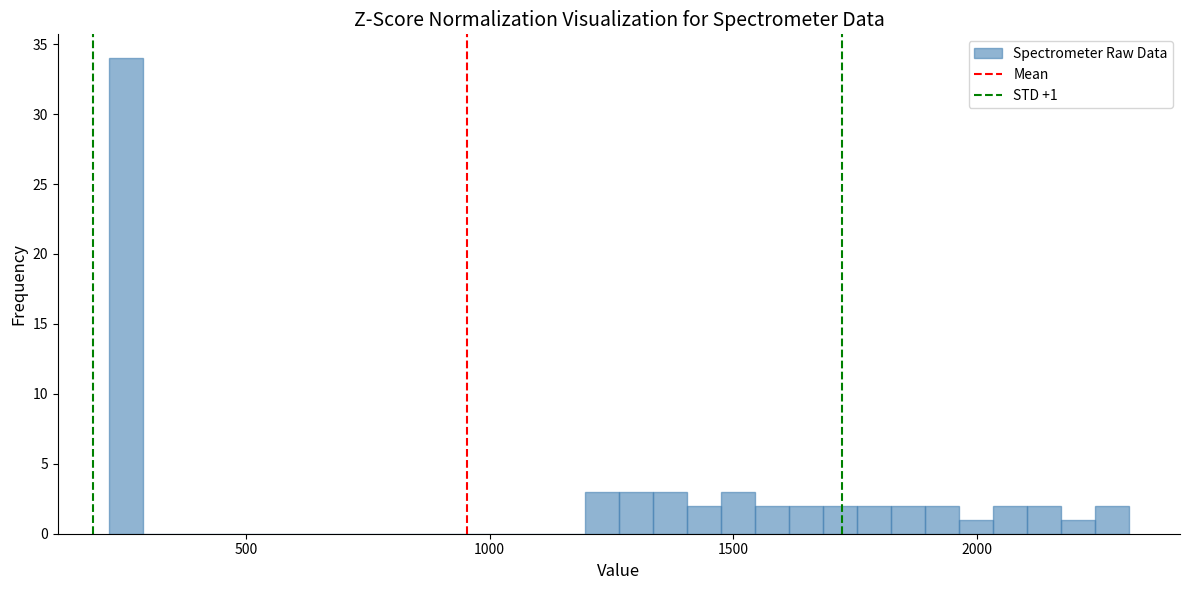

Around what value on the x-axis is the tallest bar? Give the approximate position of its centre, as read against the axis.

250